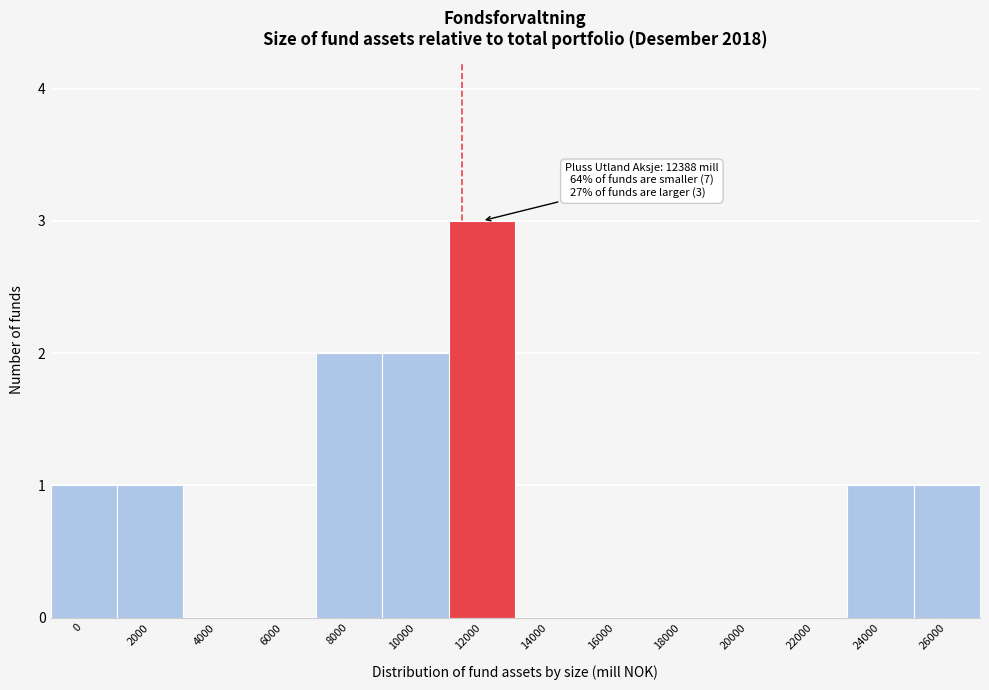

Reading left to right, transcribe all the data shown in this chart.

0=1	2000=1	4000=0	6000=0	8000=2	10000=2	12000=3	14000=0	16000=0	18000=0	20000=0	22000=0	24000=1	26000=1